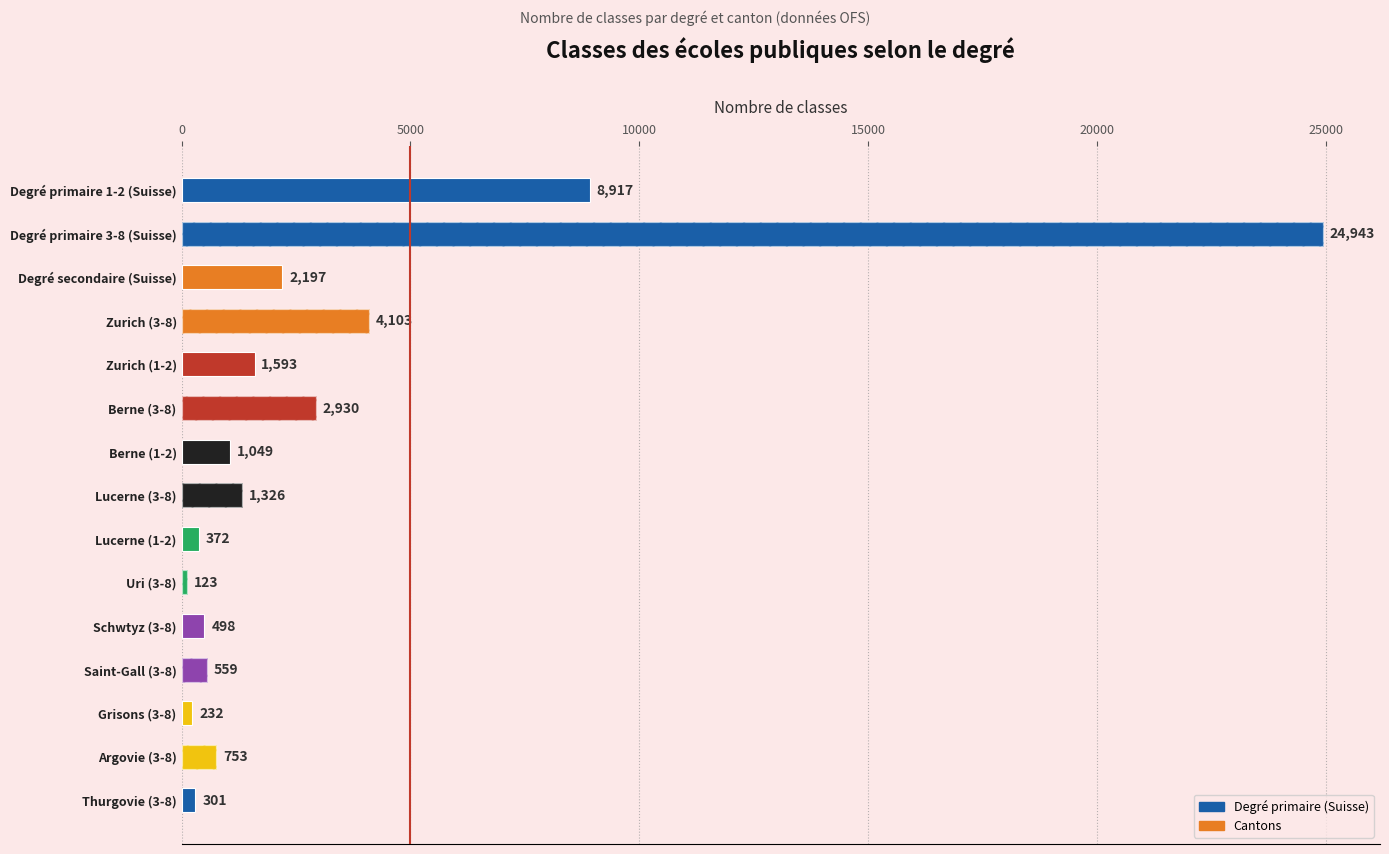

What position from the right is 5000?

14